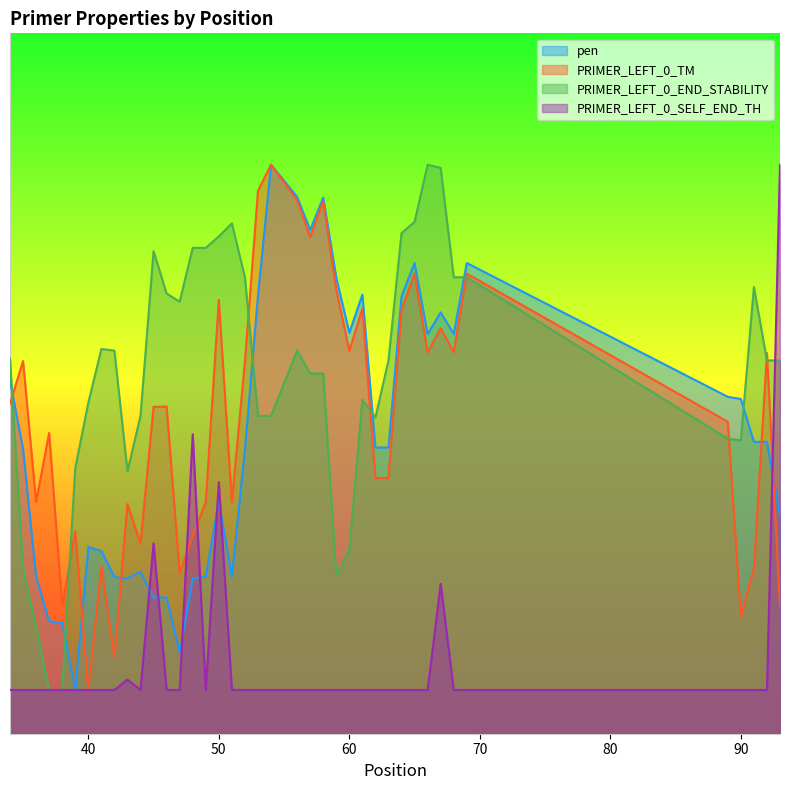

How many distinct data groups are displayed?

4